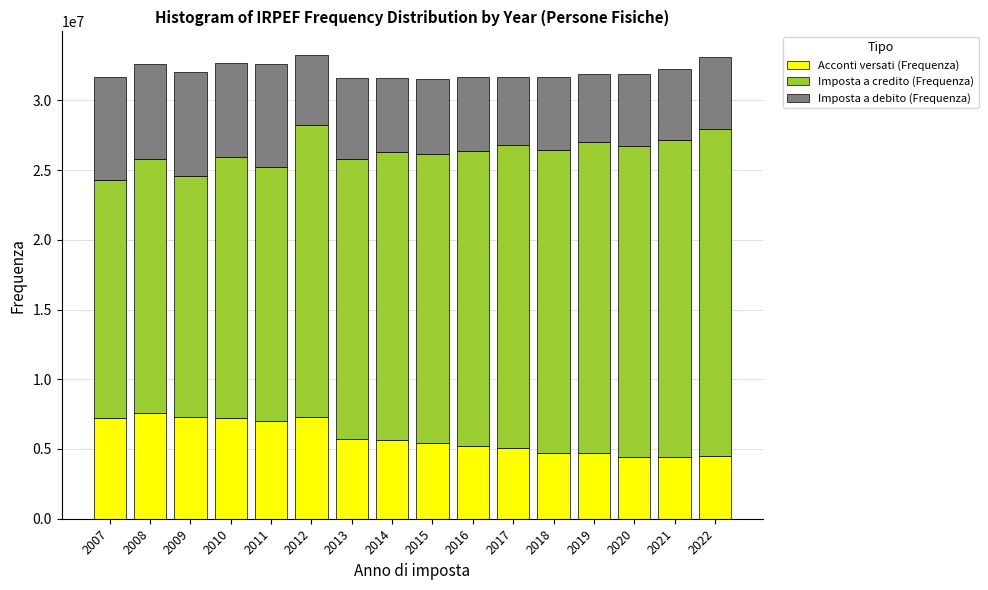

The value of Acconti versati (Frequenza) at 2016 is 5240891. True or false?

True